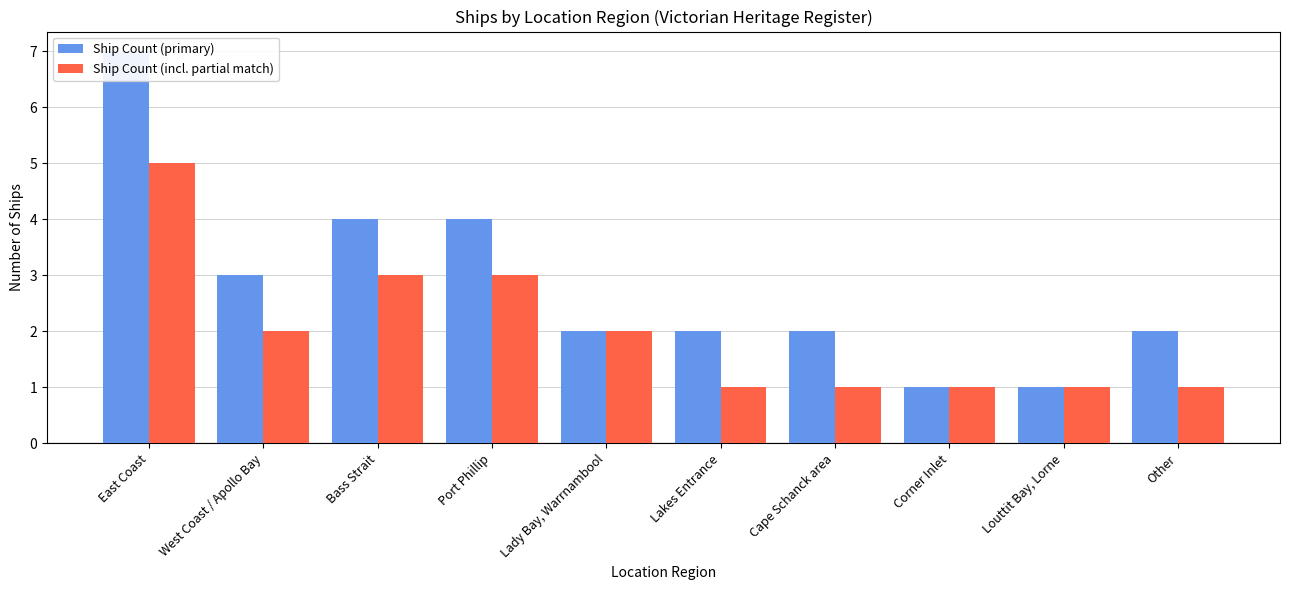

Reading left to right, extract all data points from this chart.

Ship Count (primary): 7	3	4	4	2	2	2	1	1	2
Ship Count (incl. partial match): 5	2	3	3	2	1	1	1	1	1